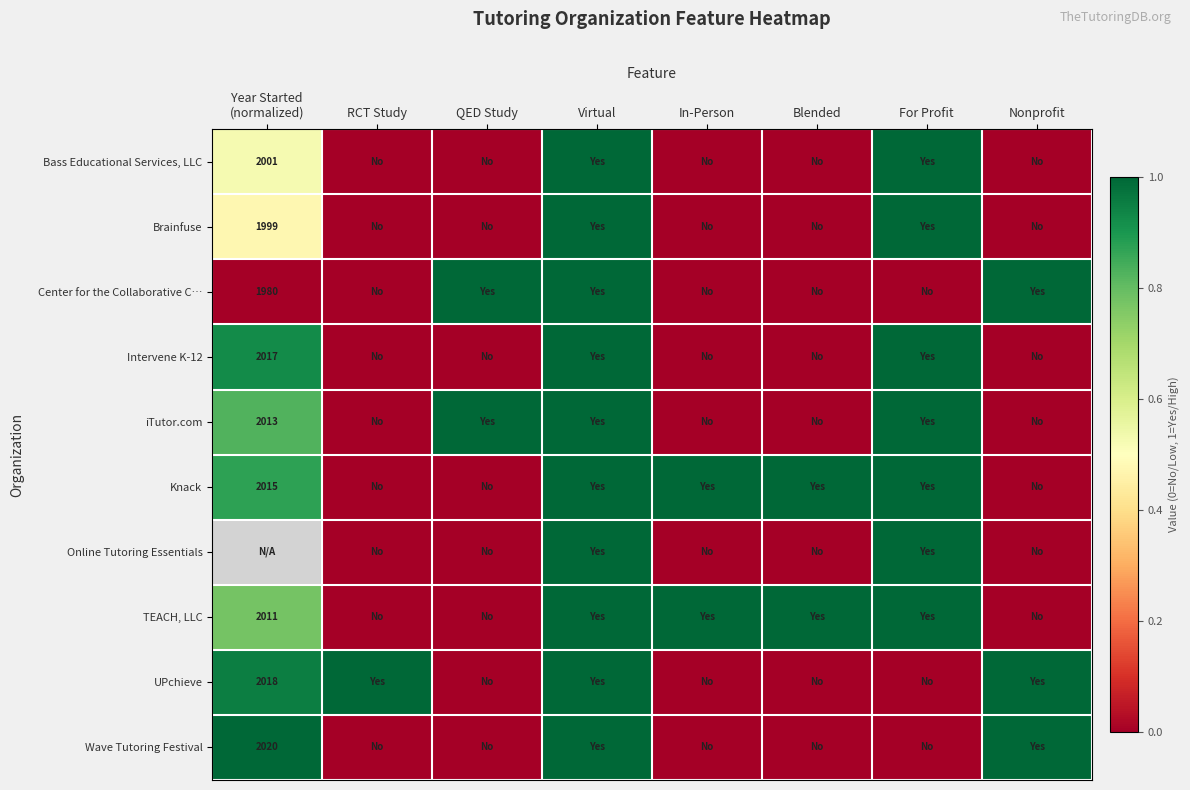

At which category is the sum across all series the highest?

Virtual